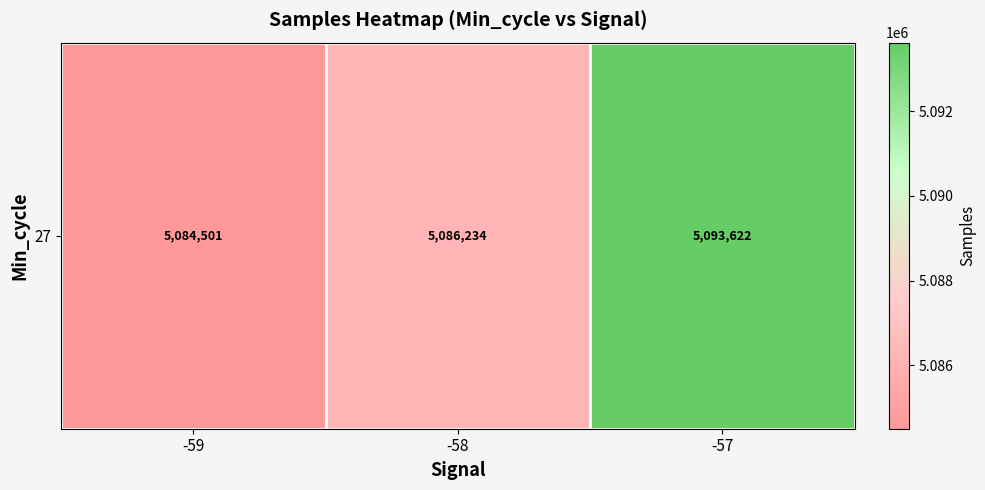

What is the sum of the values at -57 and -59?

10178123.7